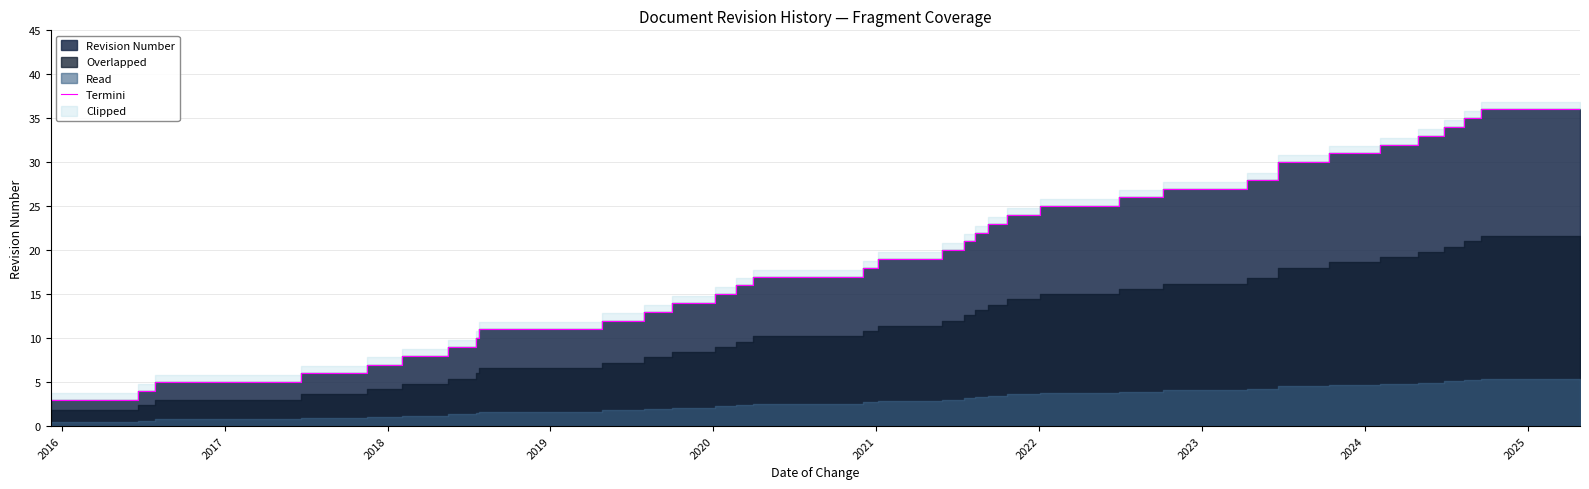

Reading left to right, extract all data points from this chart.

3	4	5	6	7	8	9	10	11	12	13	14	15	16	17	18	19	20	21	22	23	24	25	26	27	28	29	30	31	32	33	34	35	36	36	36	36	36	36